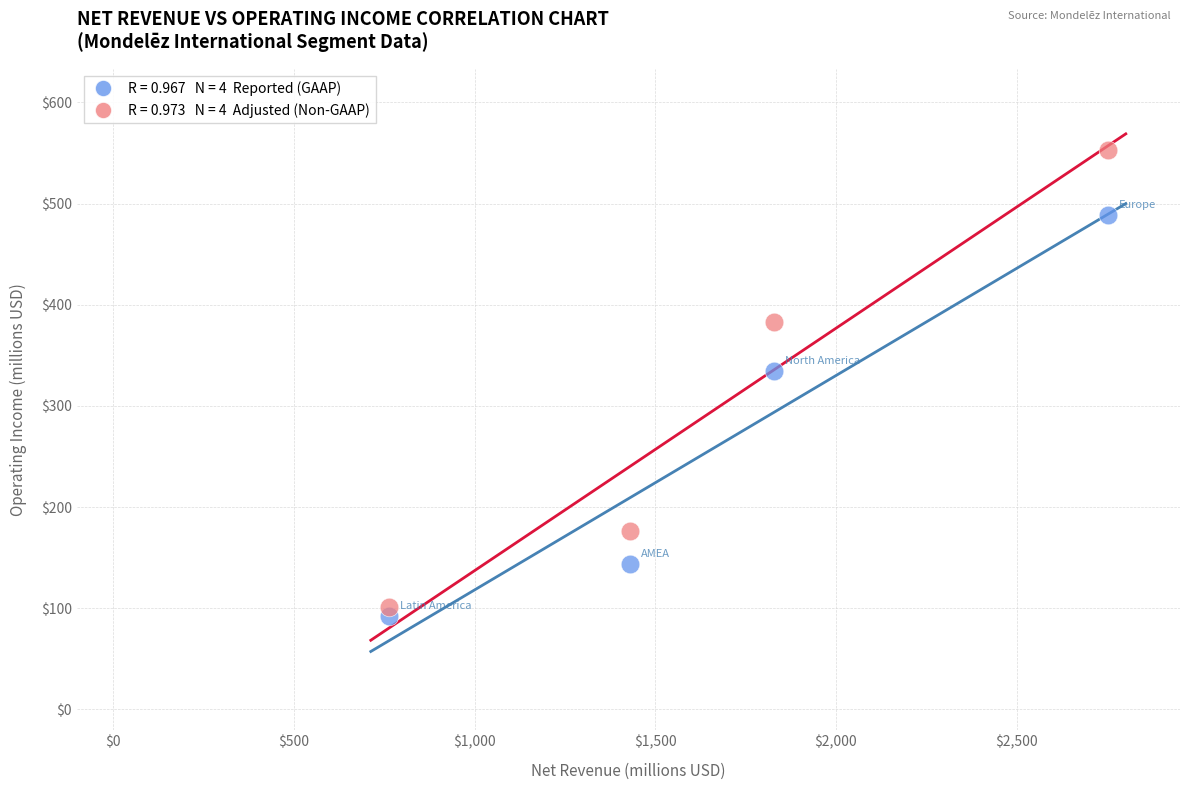

Across all data points, what is the average X value?

1693